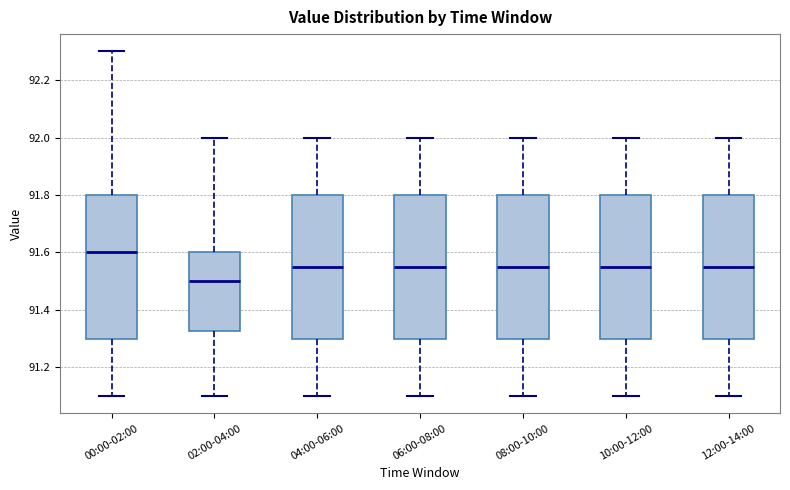

Which box has the highest median line?

00:00-02:00